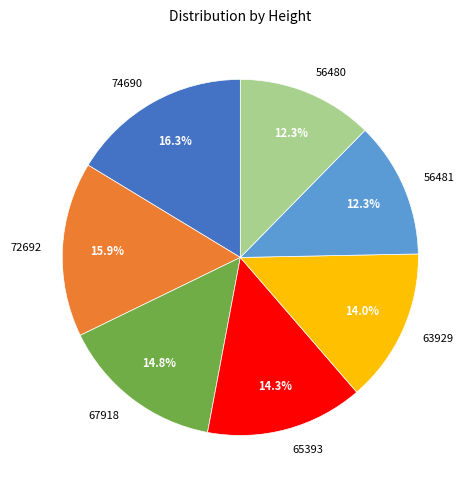

To the nearest percent, what is the difference between the largest and smallest slice percentages?

4%